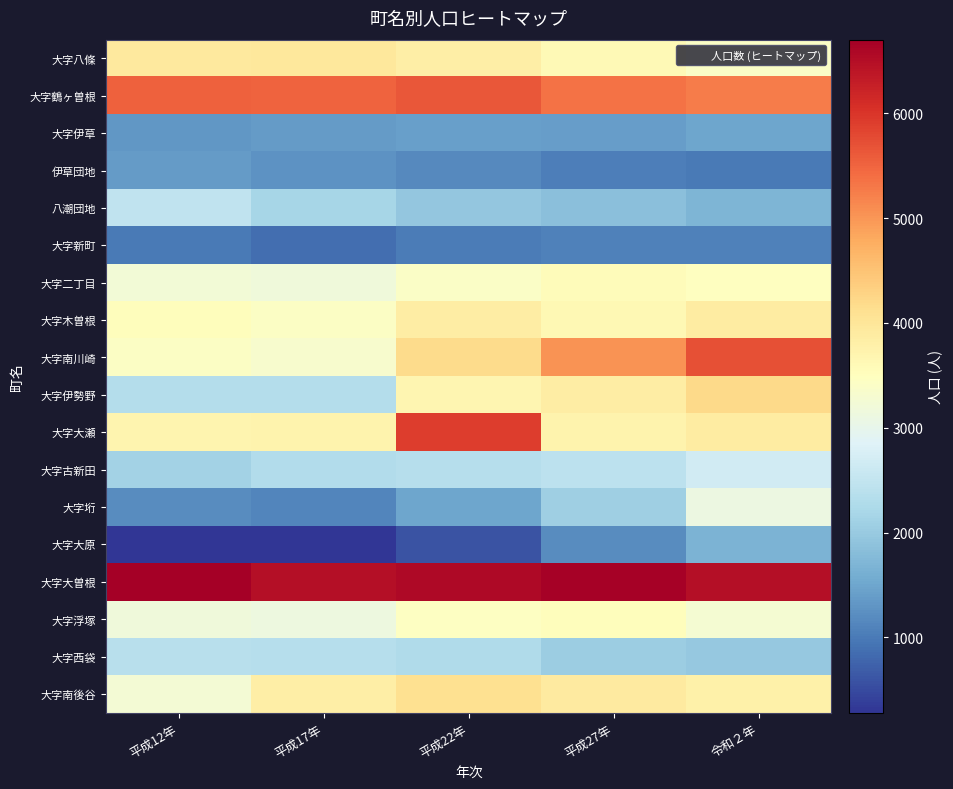

Count the number of categories in the chart.

5